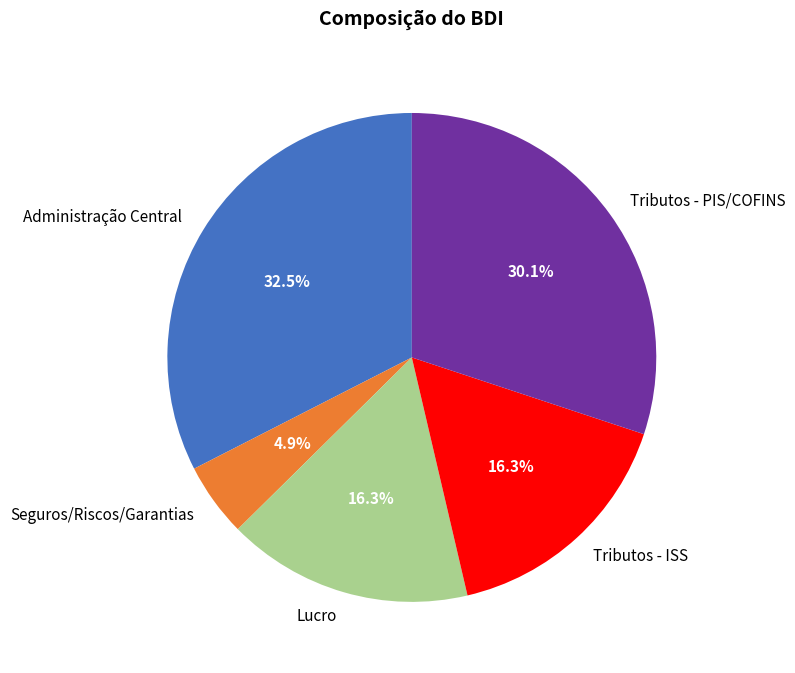

Is Lucro the majority of the pie?

No